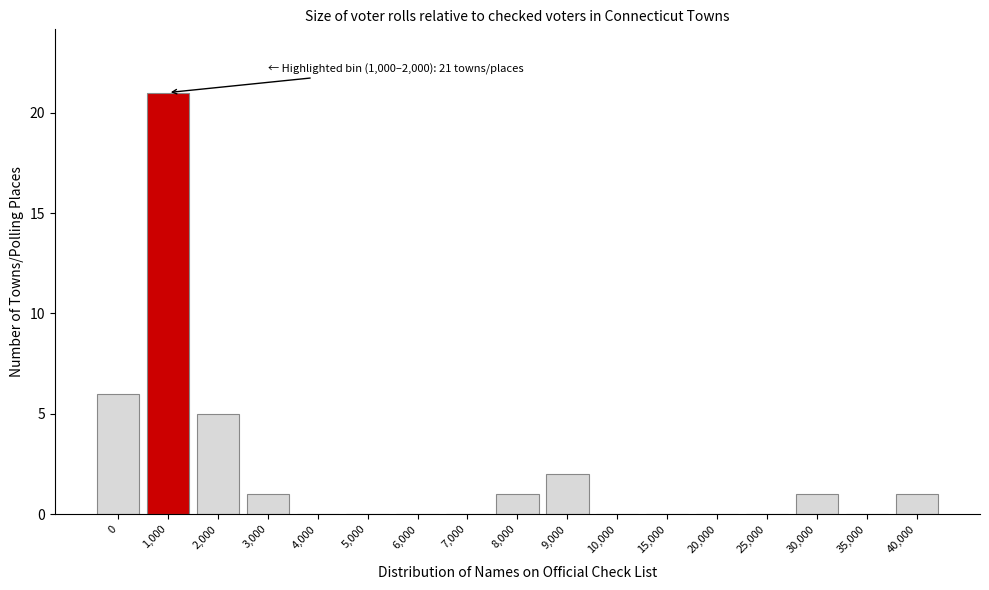

Reading left to right, transcribe all the data shown in this chart.

0=6	1,000=21	2,000=5	3,000=1	4,000=0	5,000=0	6,000=0	7,000=0	8,000=1	9,000=2	10,000=0	15,000=0	20,000=0	25,000=0	30,000=1	35,000=0	40,000=1